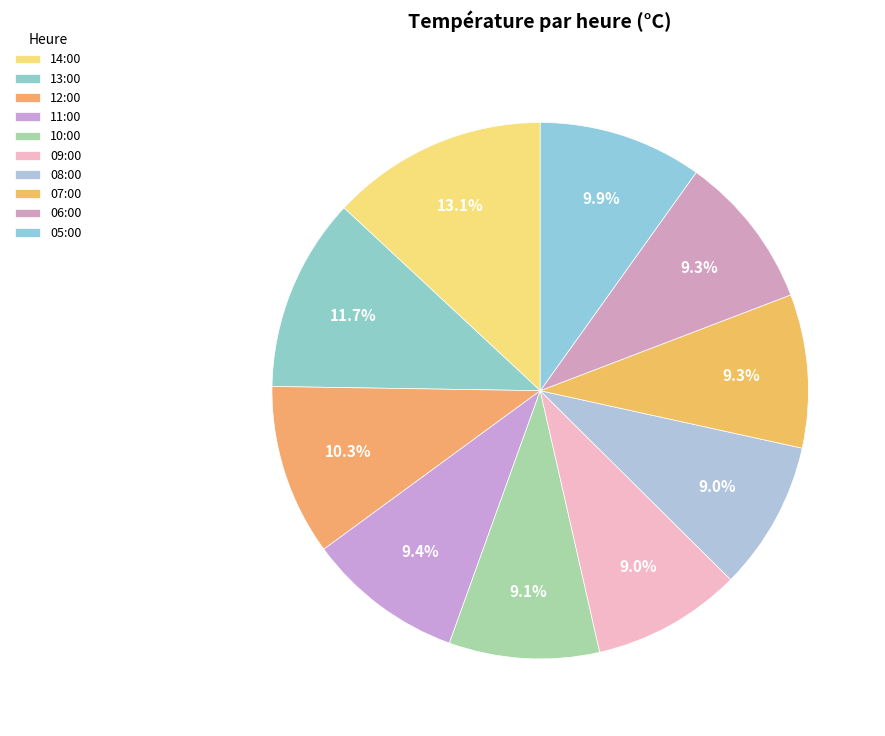

Which category has the smallest portion of the pie?

09:00